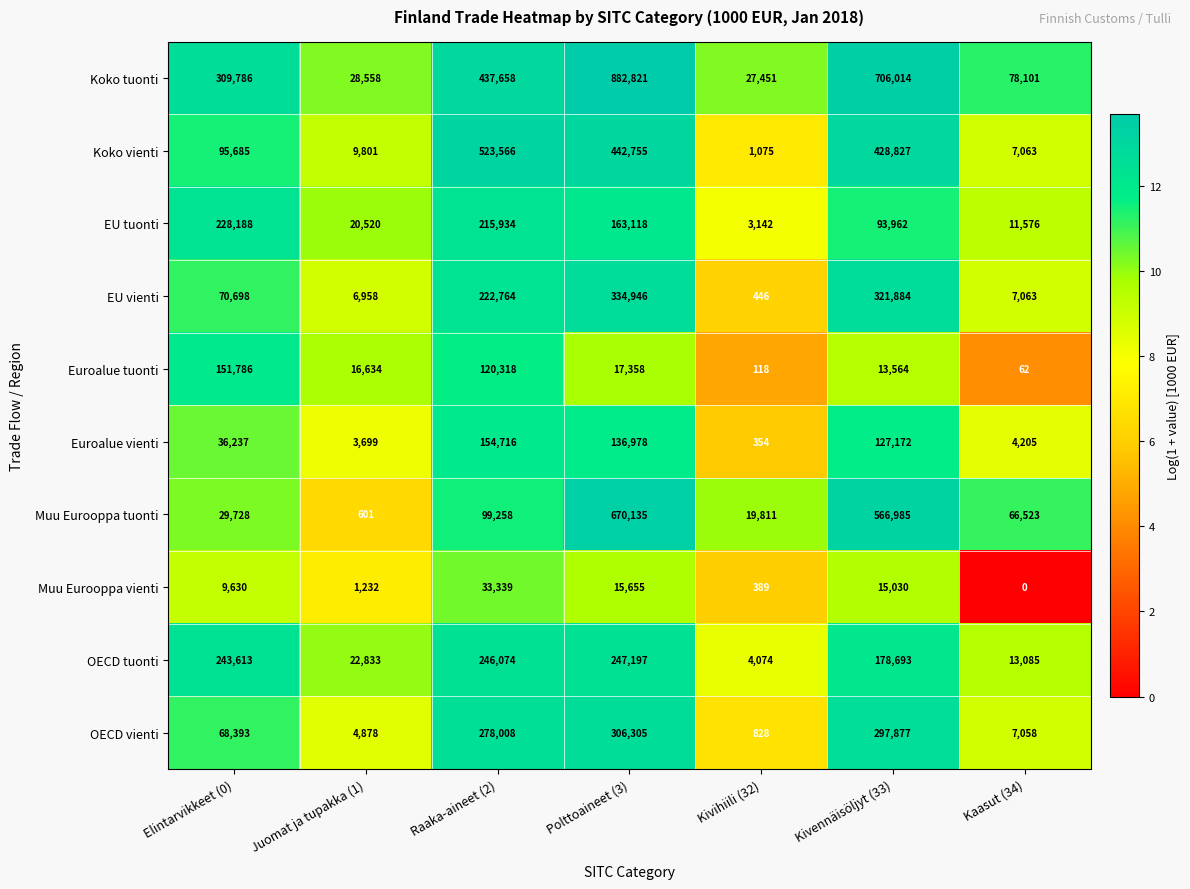

What is the spread (max minus min) of values at Polttoaineet (3)?

867166